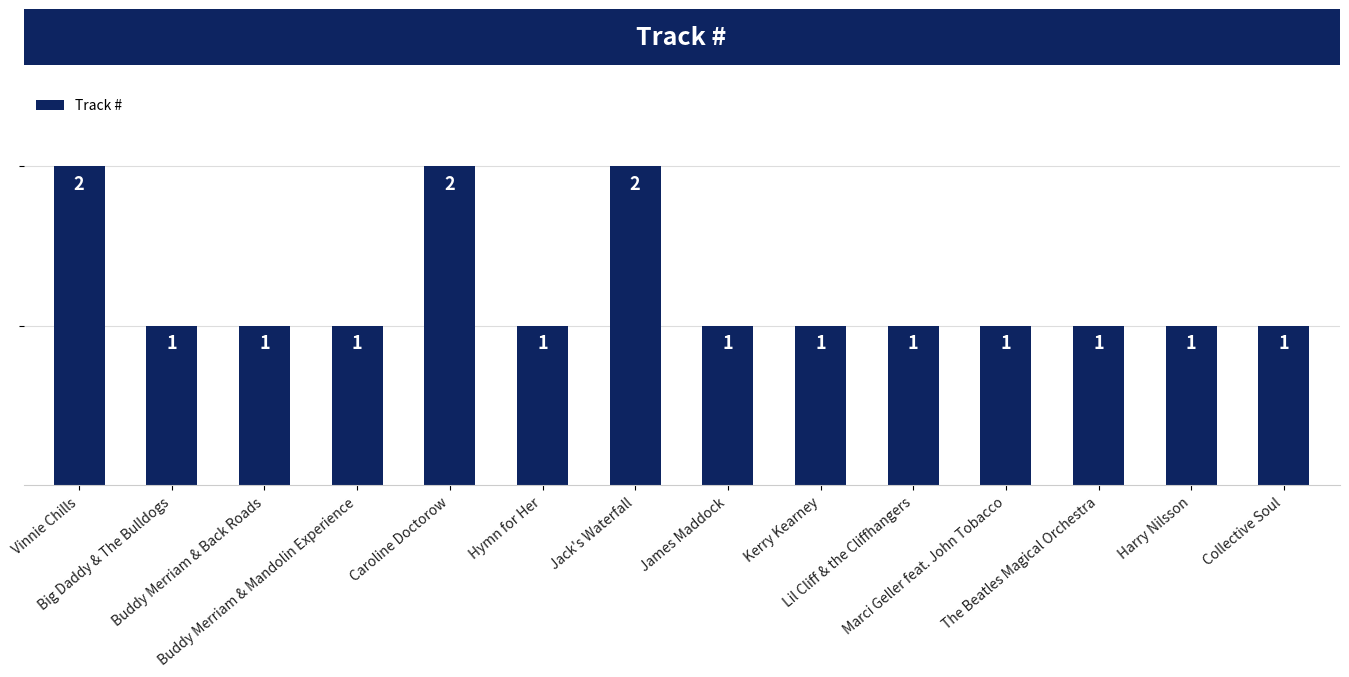

Count the values in the range 1 to 2.

14